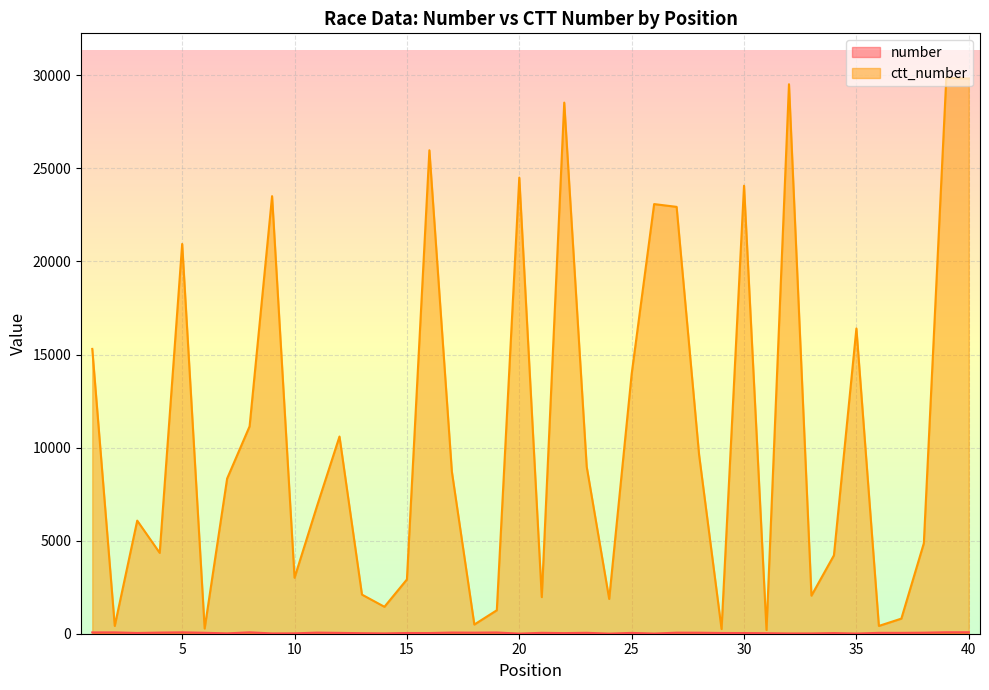

Between 8 and 12, which series saw the biggest shift?

ctt_number